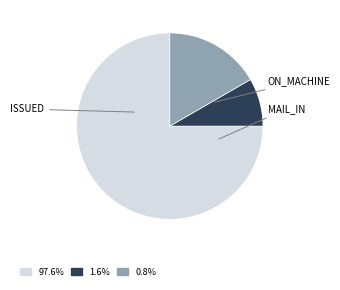

What portion of the pie excludes ON_MACHINE?

91.7%